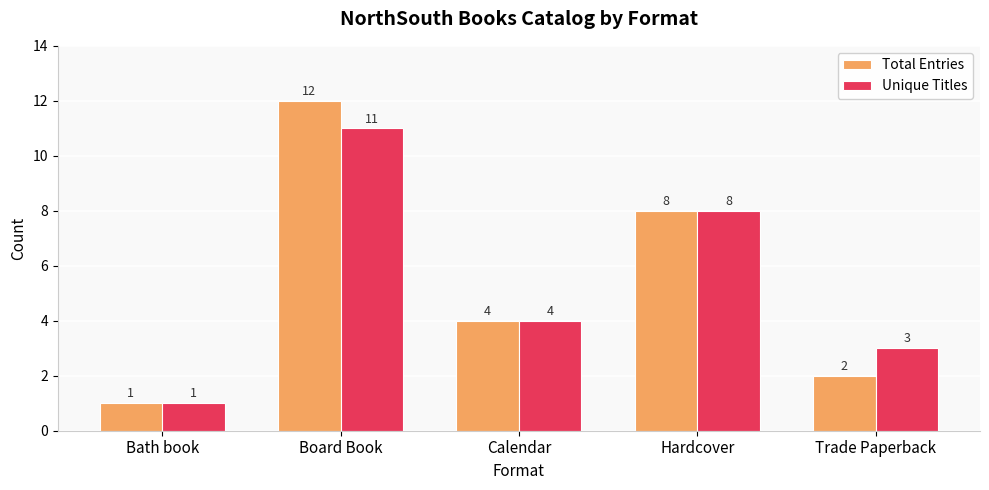

What is the label of the 4th bar from the left?

Hardcover